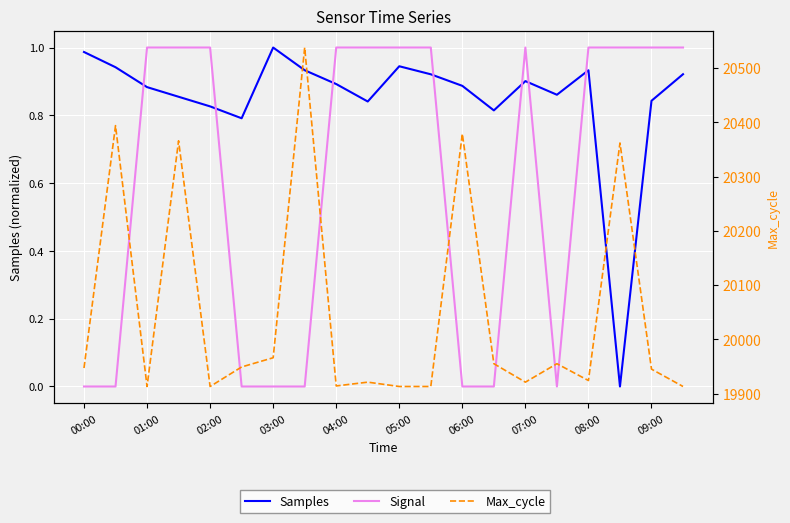

At which label is Max_cycle closest to 20225?

17